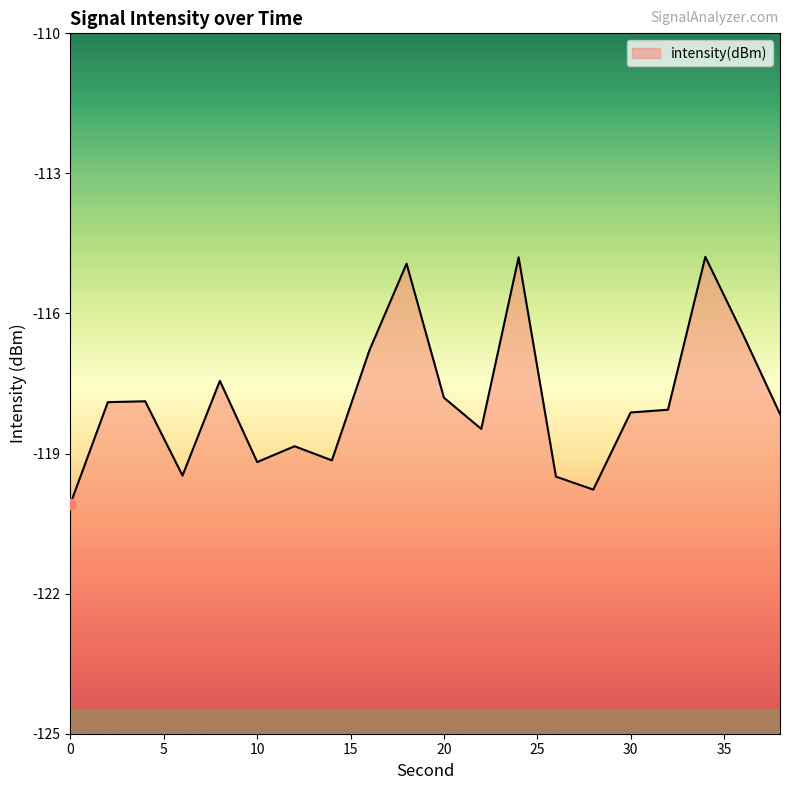

Between 10 and 6, which is larger?

10